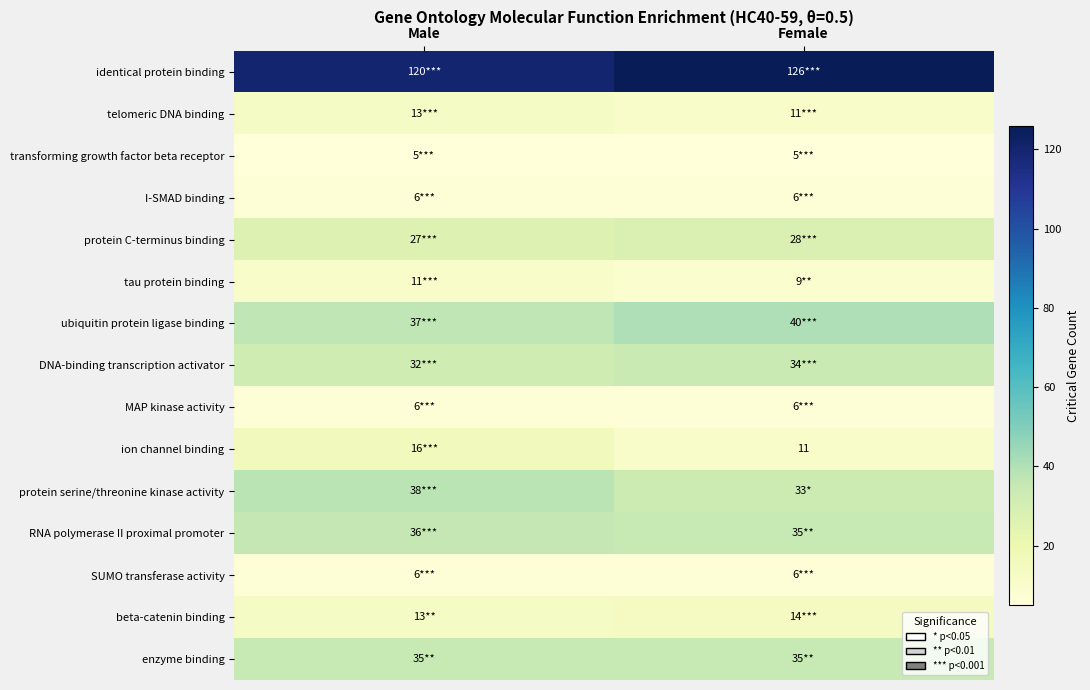

Rank the series at Male from highest to lowest value.

identical protein binding, protein serine/threonine kinase activity, ubiquitin protein ligase binding, RNA polymerase II proximal promoter, enzyme binding, DNA-binding transcription activator, protein C-terminus binding, ion channel binding, telomeric DNA binding, beta-catenin binding, tau protein binding, I-SMAD binding, MAP kinase activity, SUMO transferase activity, transforming growth factor beta receptor